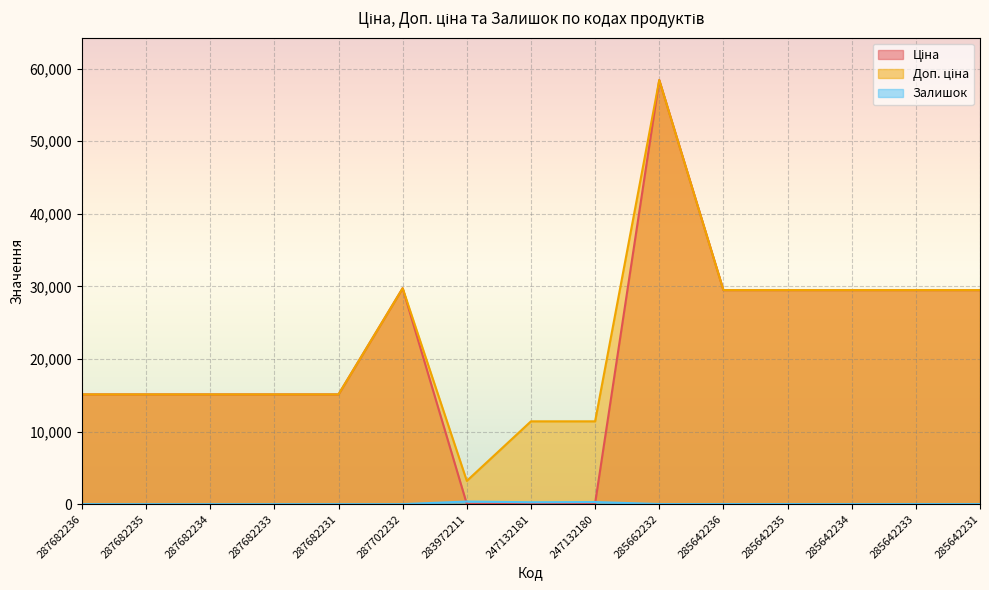

True or false: Ціна has more than 2 points higher than both neighbors.

False